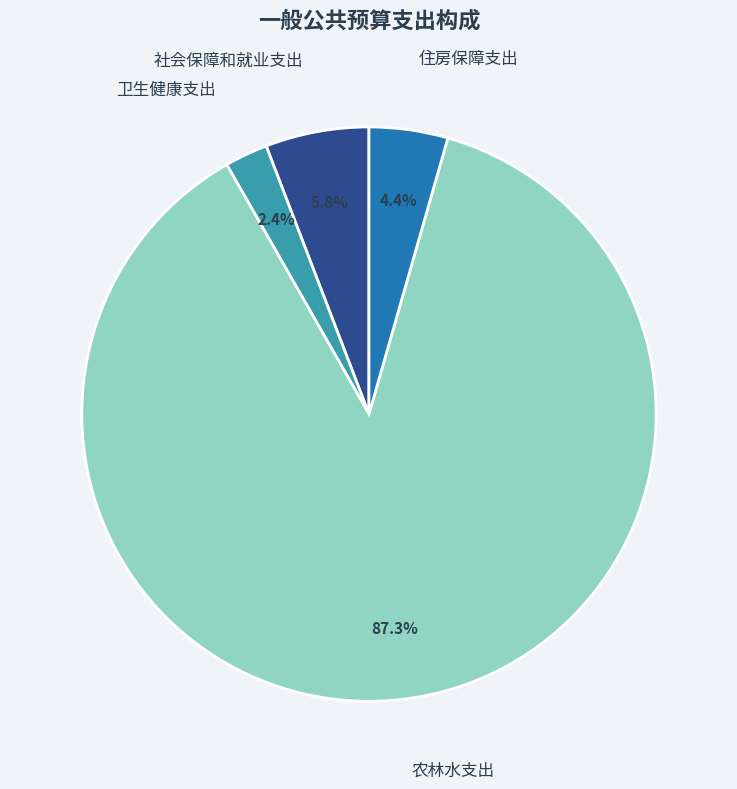

To the nearest percent, what is the average slice percentage?

25%